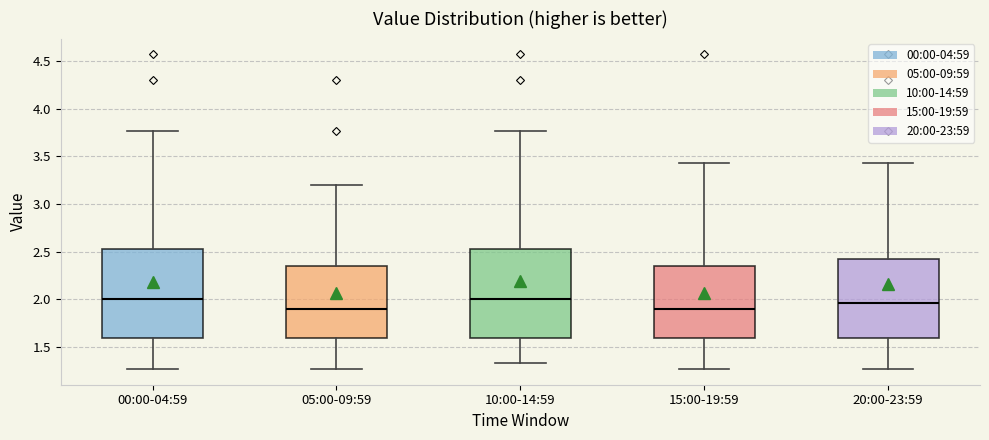

Reading left to right, read every box against the y-axis: the position of its median line, the range the box covers, and the ends of its whiskers. The values are not printed on the chart, so give them approximately, as read against the axis.

00:00-04:59: median 2.00, box 1.60 to 2.55, whiskers 1.25 to 3.75
05:00-09:59: median 1.90, box 1.60 to 2.35, whiskers 1.25 to 3.20
10:00-14:59: median 2.00, box 1.60 to 2.55, whiskers 1.35 to 3.75
15:00-19:59: median 1.90, box 1.60 to 2.35, whiskers 1.25 to 3.45
20:00-23:59: median 1.95, box 1.60 to 2.45, whiskers 1.25 to 3.45